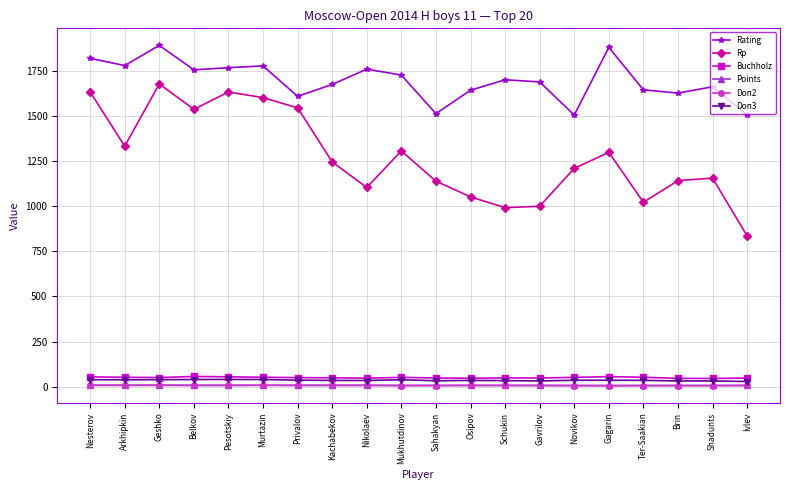

The Rating series shows 1677.0 at Kachabekov. True or false?

True